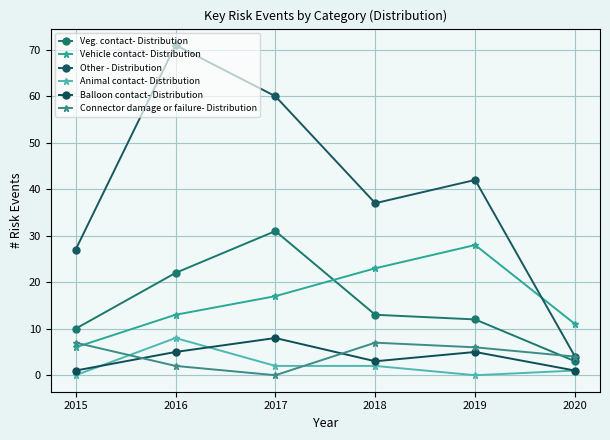

What is the total value across all series at 2015?

51